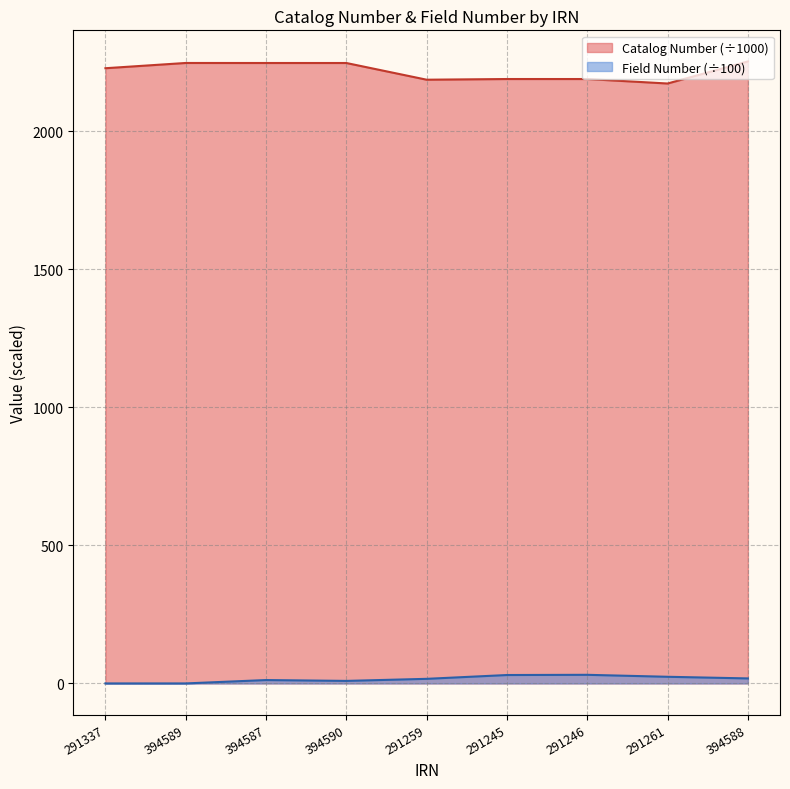

What is the difference between the maximum and minimum values in the Field Number series?

31.2